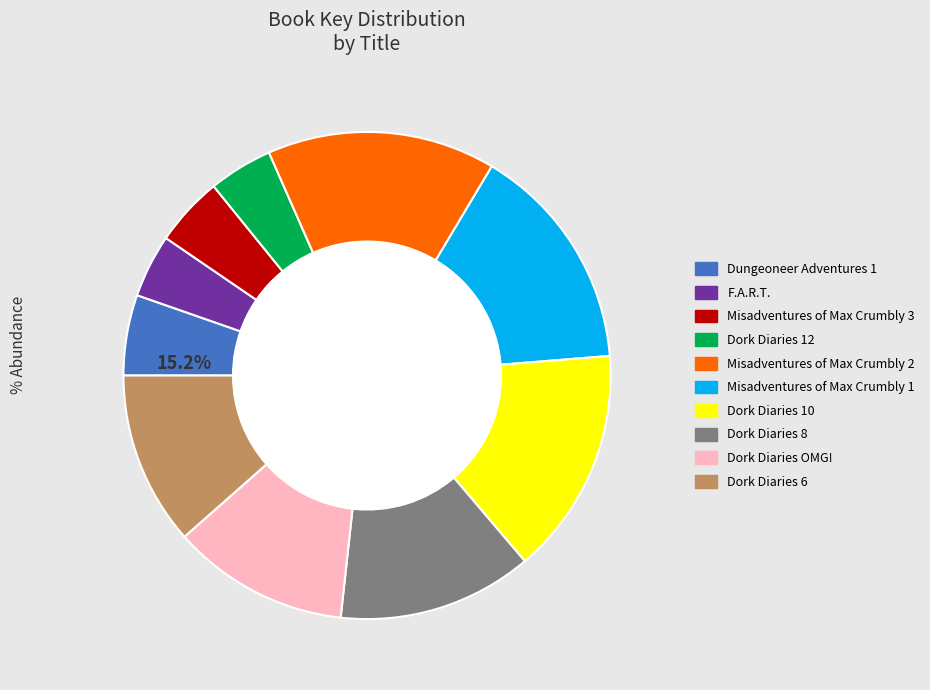

To the nearest percent, what is the difference between the Dork Diaries 10 and Dork Diaries 8 slice percentages?

2%